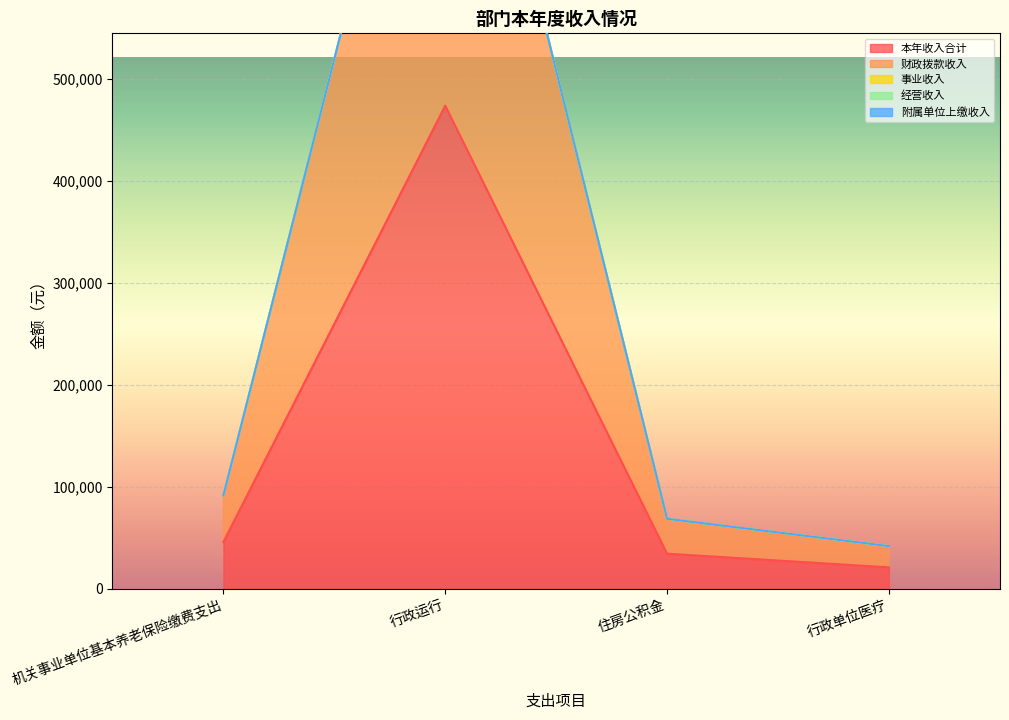

In 财政拨款收入, how many points are higher than both neighbors (excluding endpoints)?

1